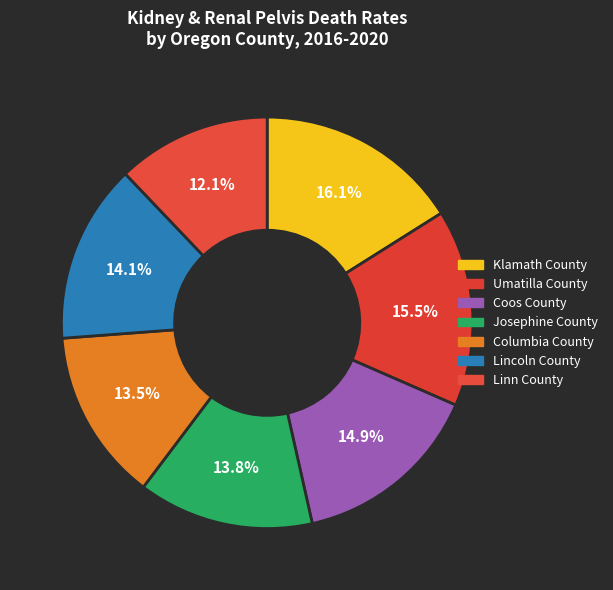

Which slice is the smallest?

Linn County